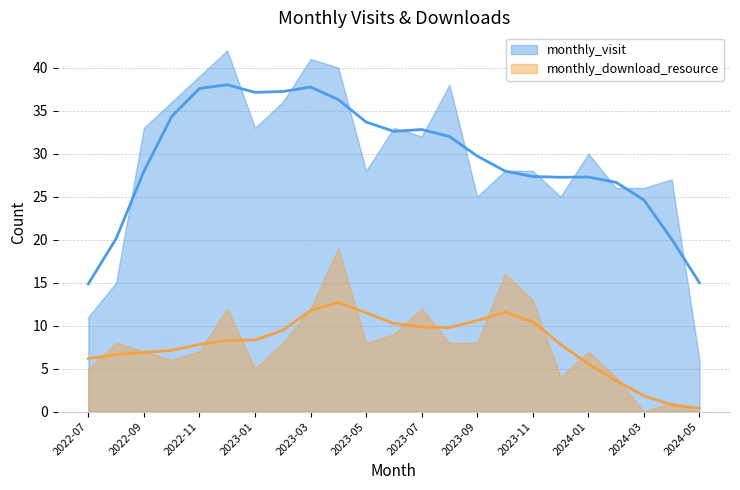

True or false: monthly_visit and monthly_download_resource cross at least once.

False